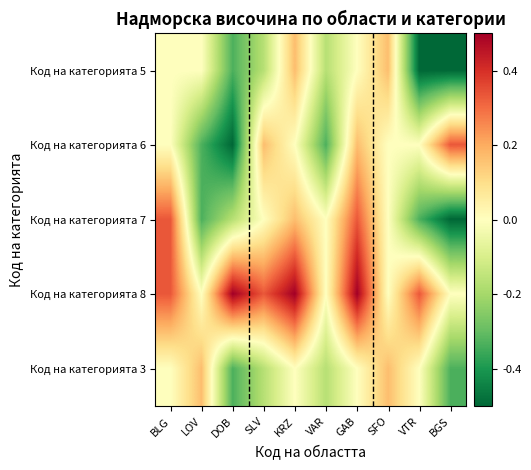

Which category has the lowest value across all series?

VTR